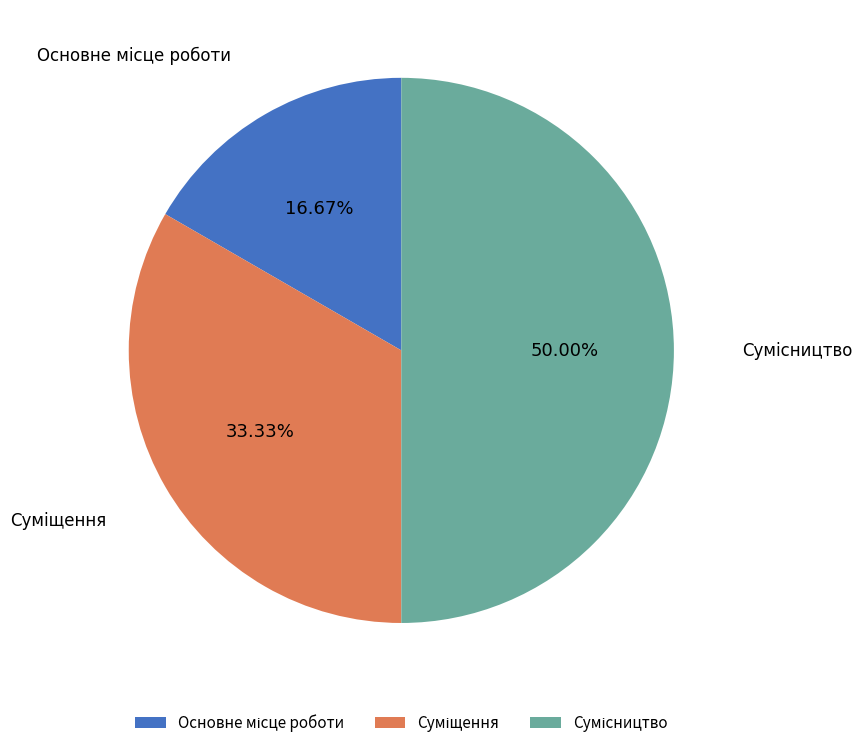

To the nearest percent, what is the average slice percentage?

33%